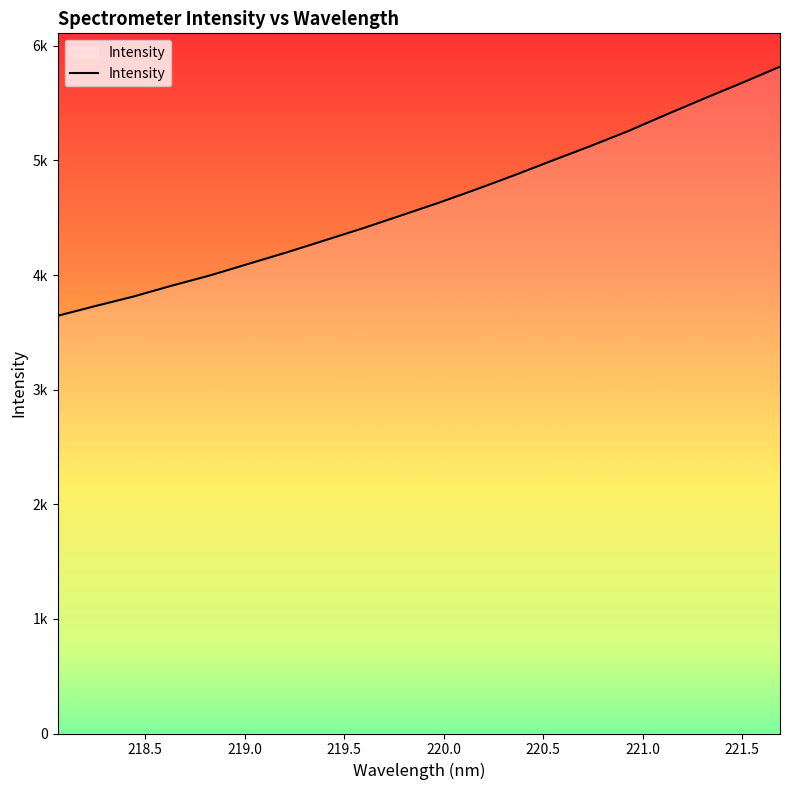

Does the chart have visible grid lines?

No